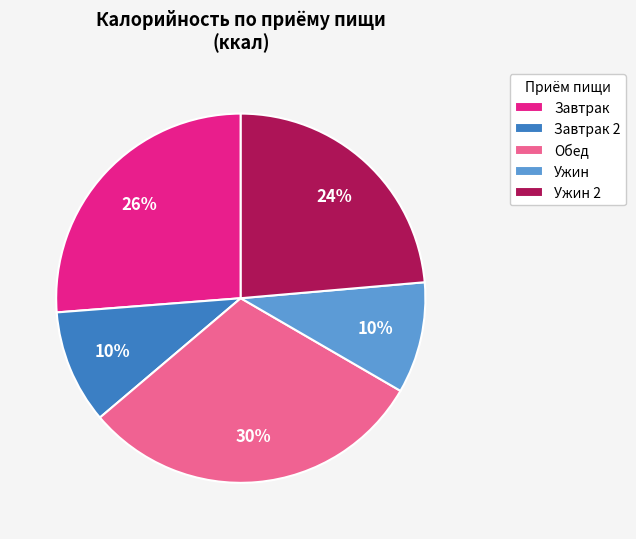

Approximately how many times larger is the value at Ужин compared to Завтрак?

0.4